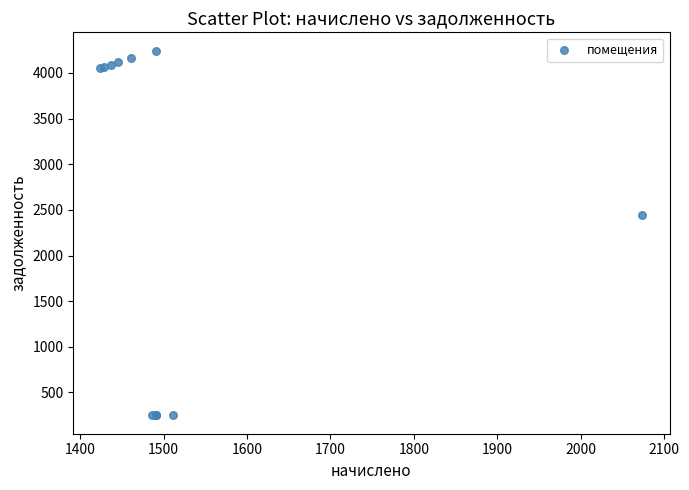

What Y value in the scatter plot is closest to 2246?

2440.2